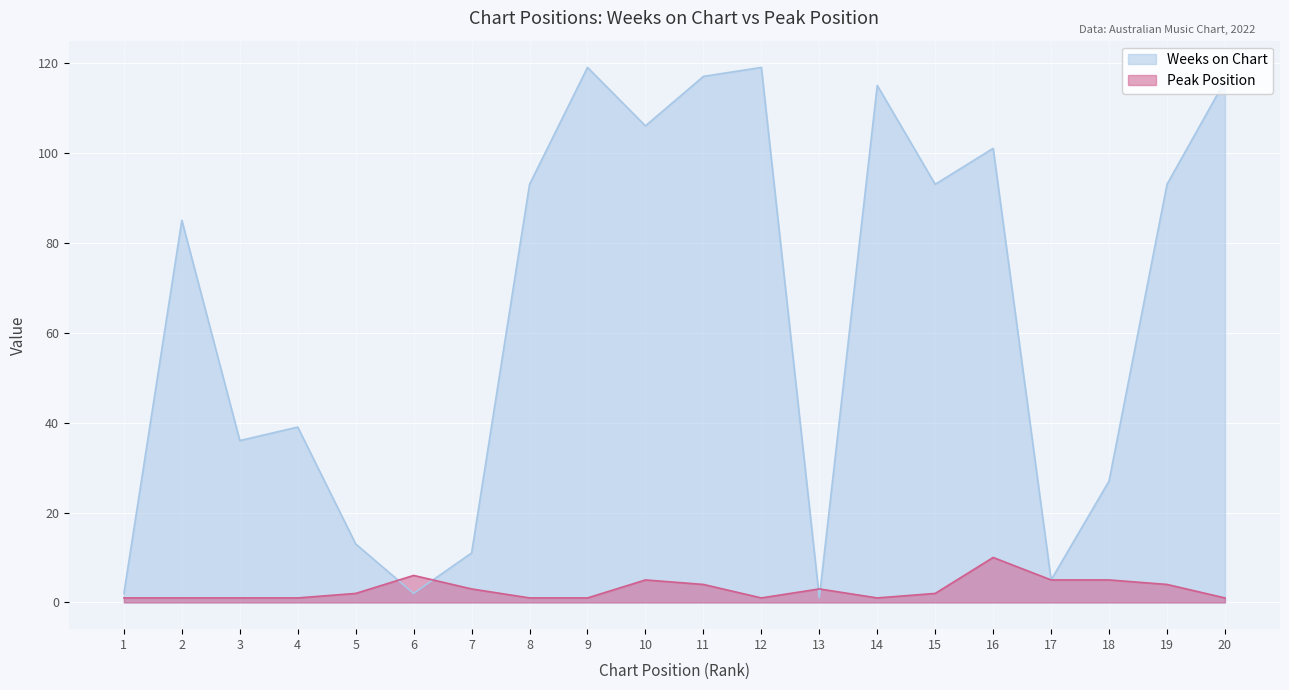

Where is Weeks on Chart nearest to the value 60?

4